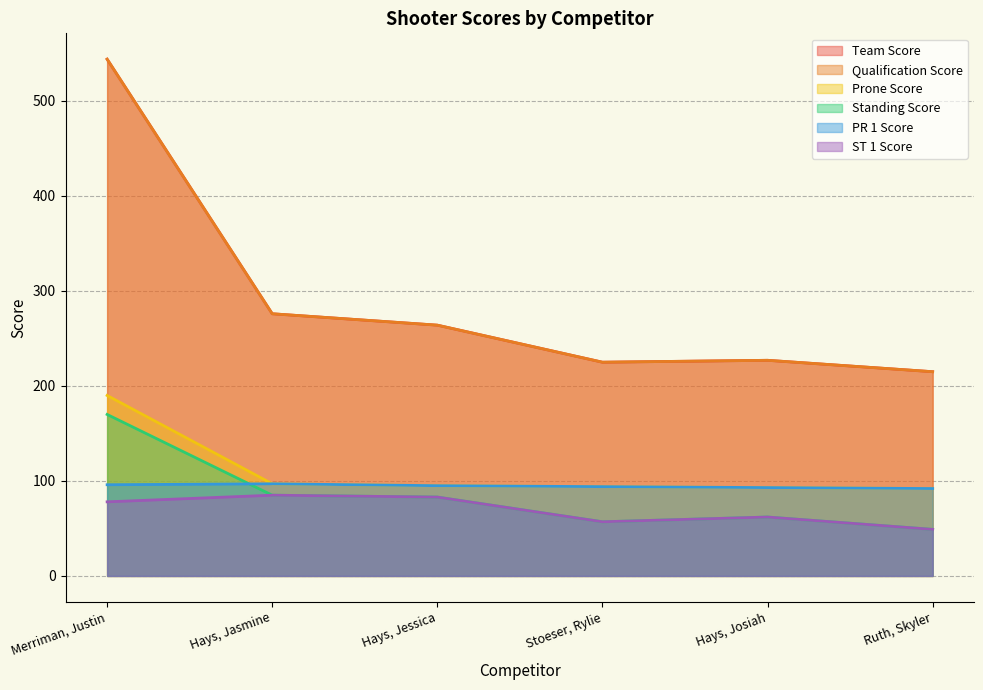

Does the chart have visible grid lines?

Yes